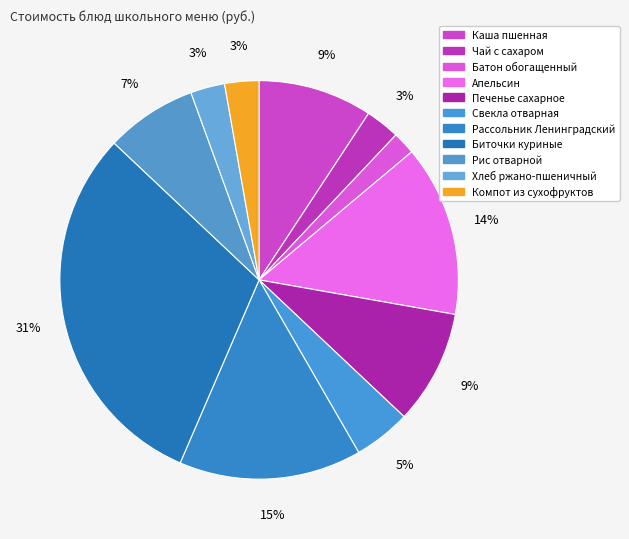

Count the number of slices in the pie.

11